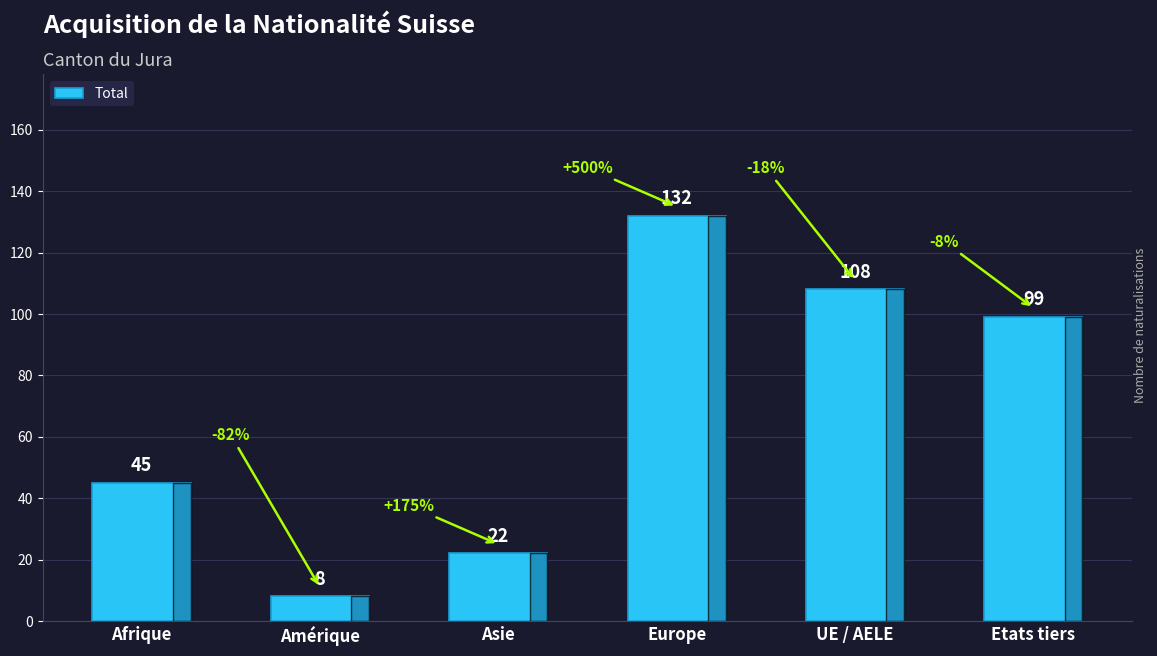

What is the sum of the values at Etats tiers and Asie?

121